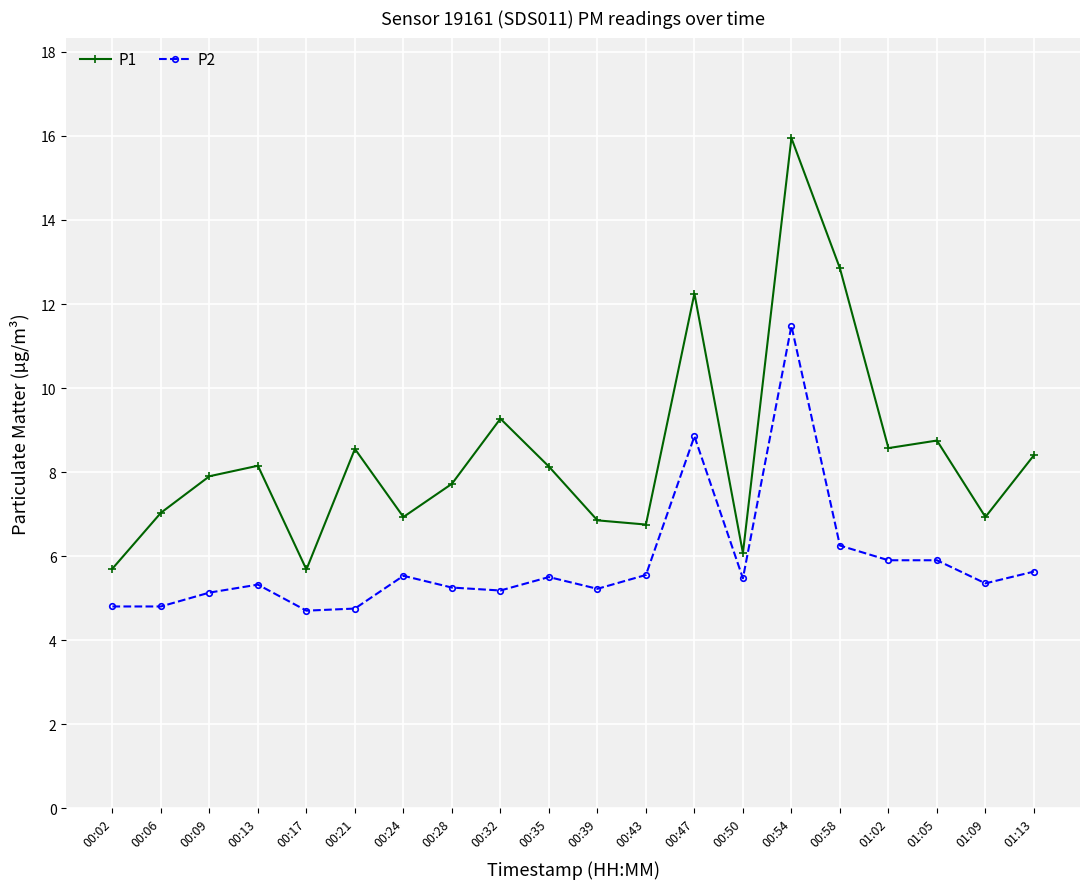

What is the difference between the maximum and second lowest values in the P2 series?

6.7